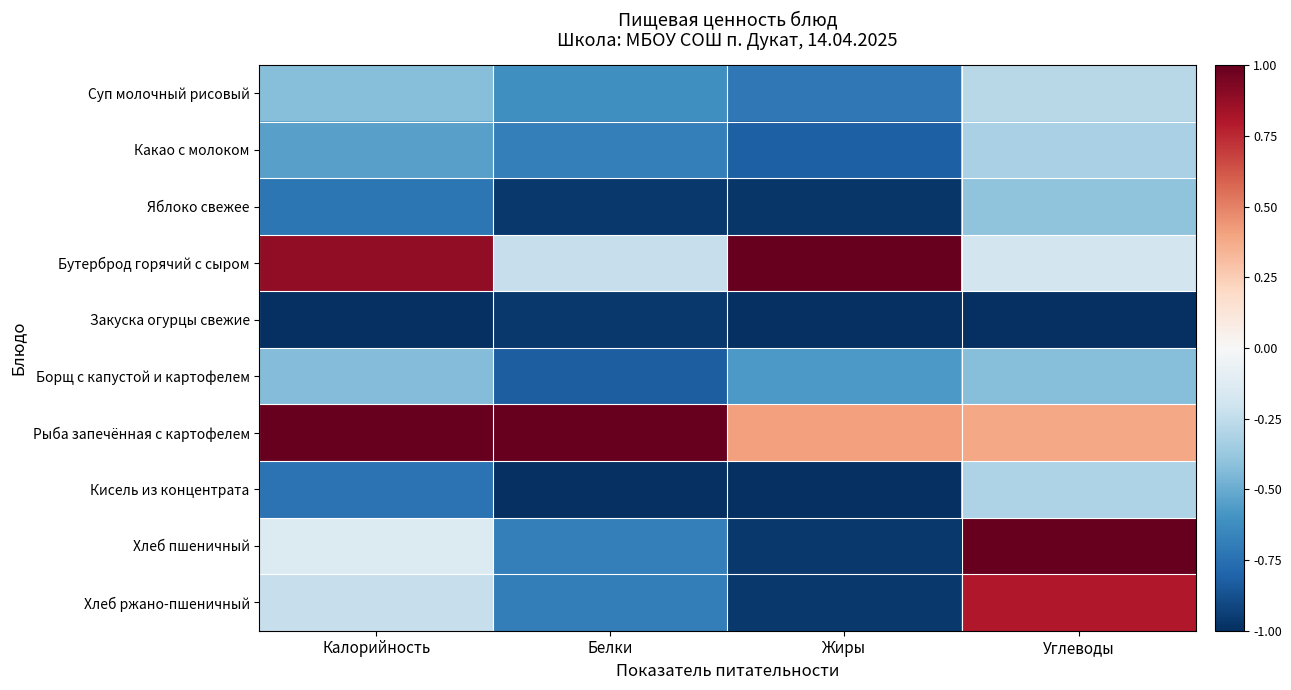

Between Углеводы and Жиры, which is larger?

Углеводы